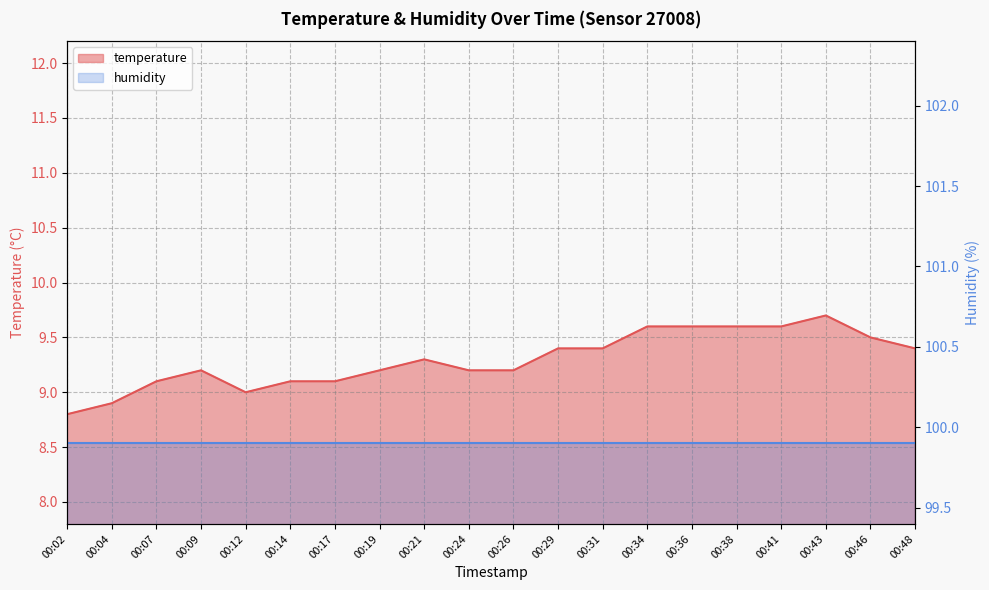

True or false: there are more than 2 points higher than both neighbors.

True